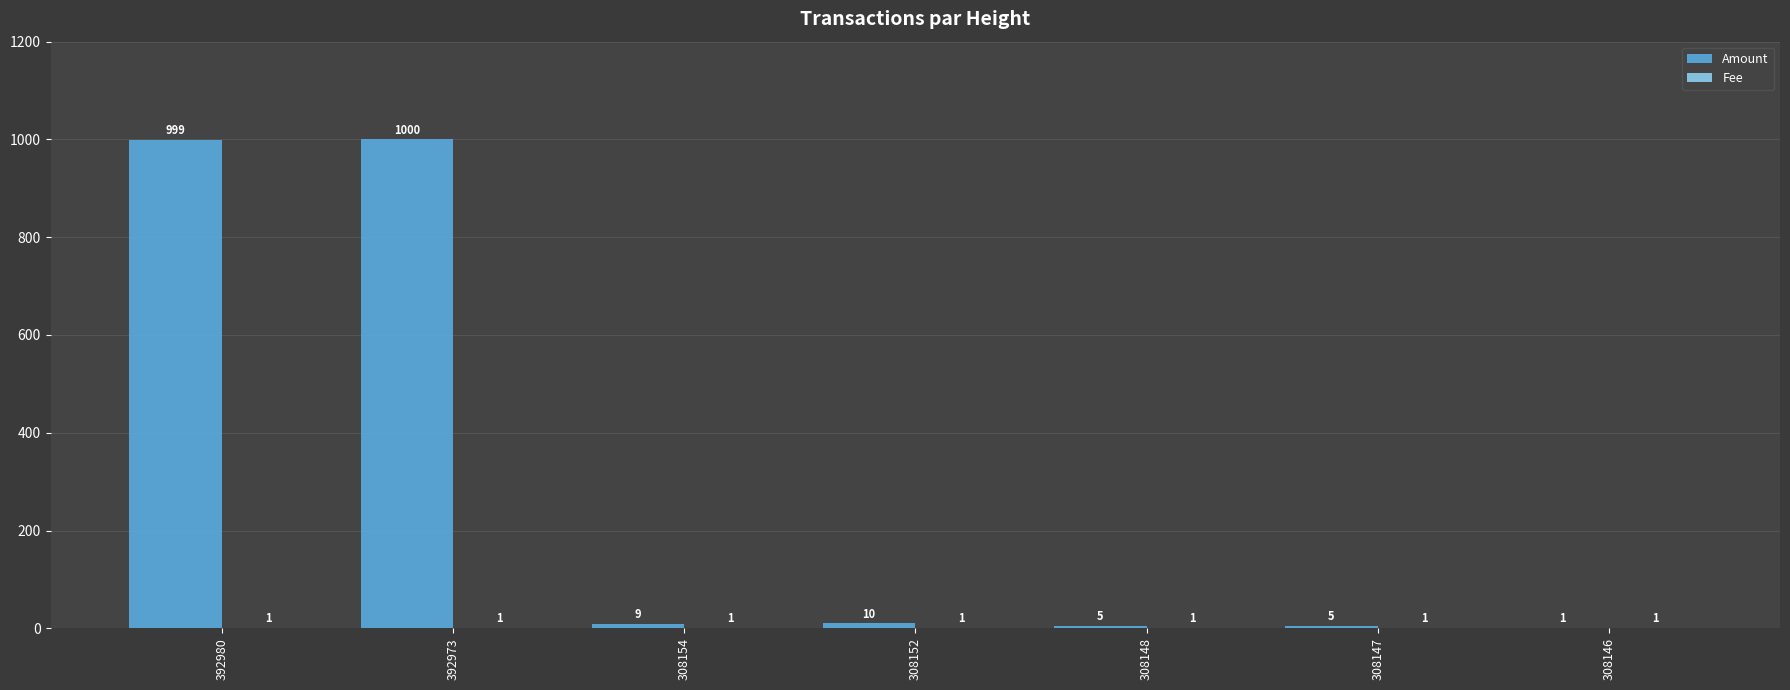

The Amount series shows 10 at 308152. True or false?

True